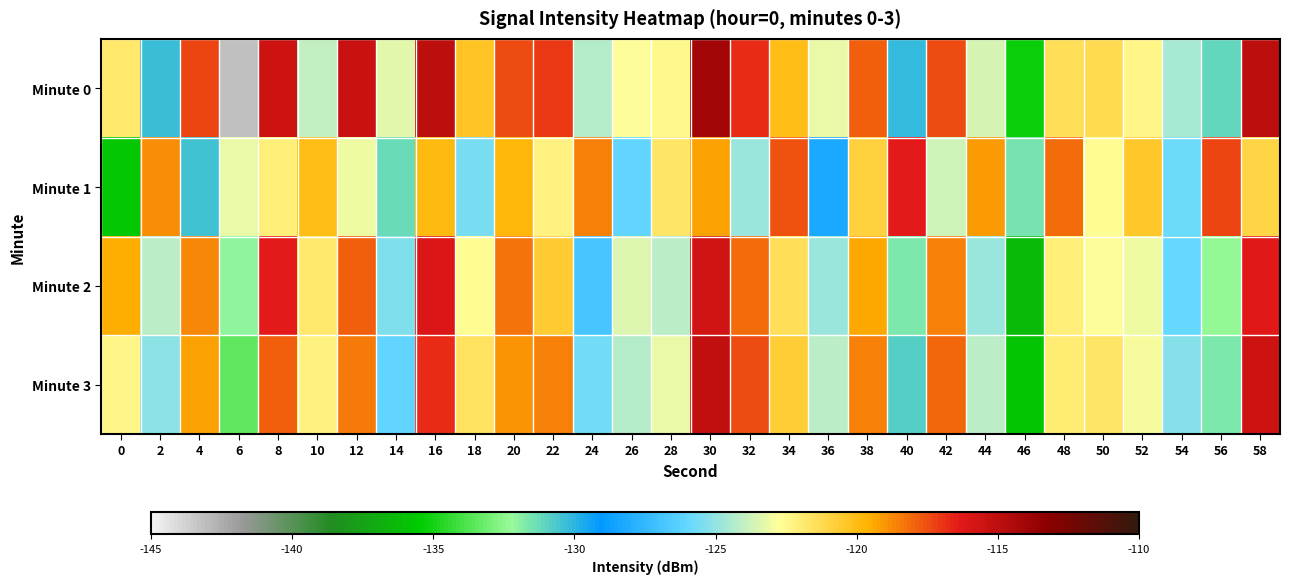

At 40, list the series in order from largest to smallest.

Minute 1, Minute 0, Minute 3, Minute 2